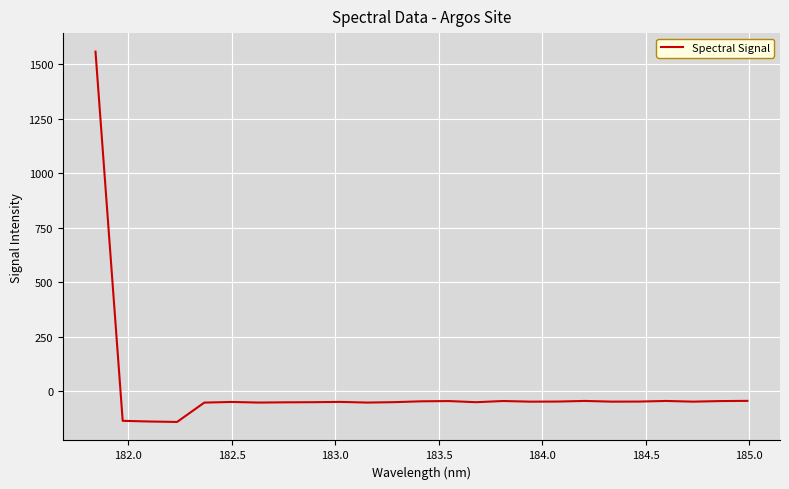

Count the number of categories in the chart.

25